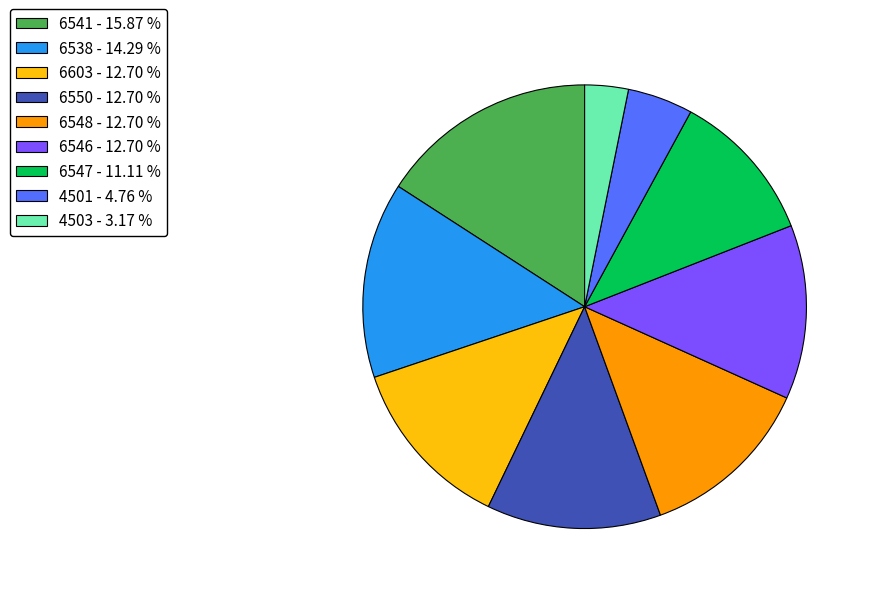

Combined, do 6546 - 12.70 % and 6538 - 14.29 % account for over 50%?

No